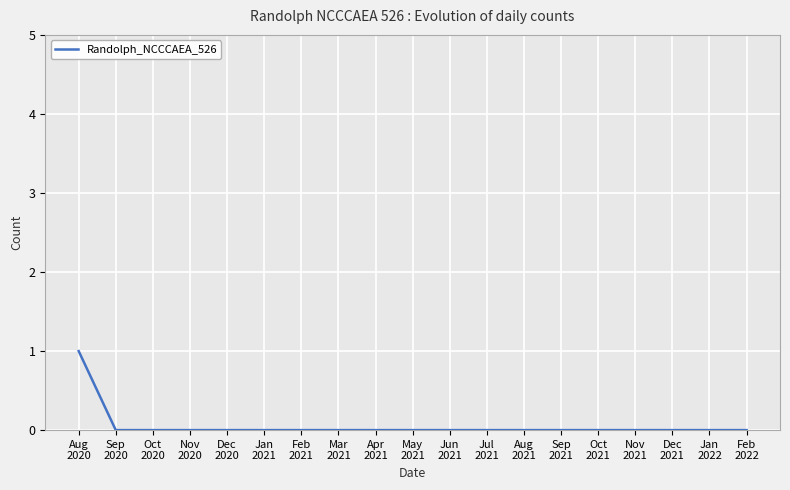

What is the difference between the maximum and minimum values?

1